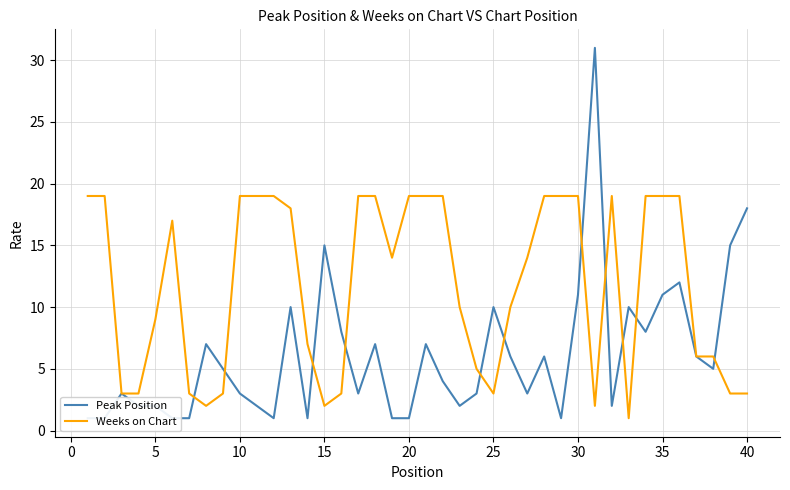

Is it true that Weeks on Chart equals 19 at 35?

True